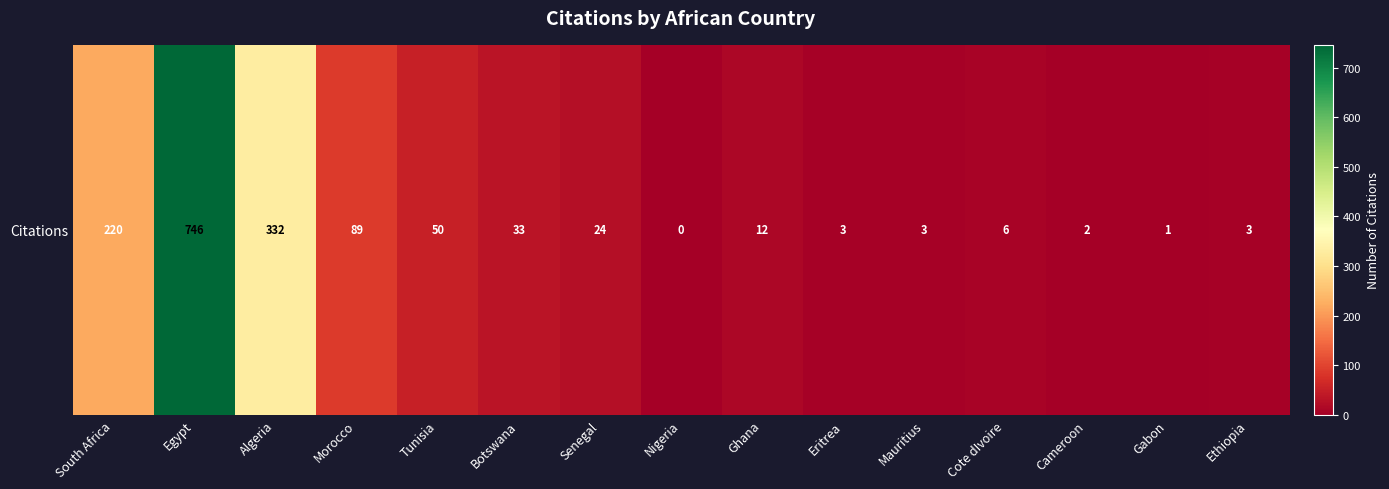

Read the value at Ghana.

12